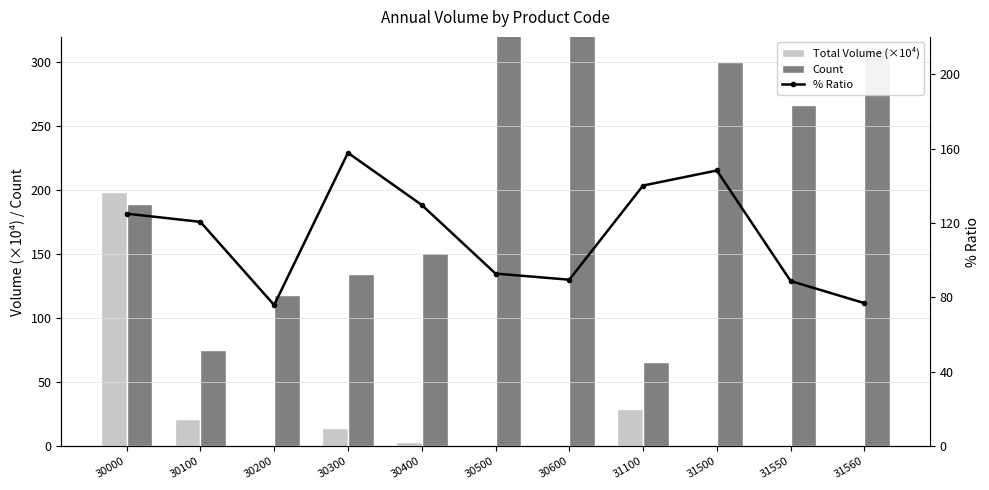

Between 30000 and 30600, which is larger?

30000